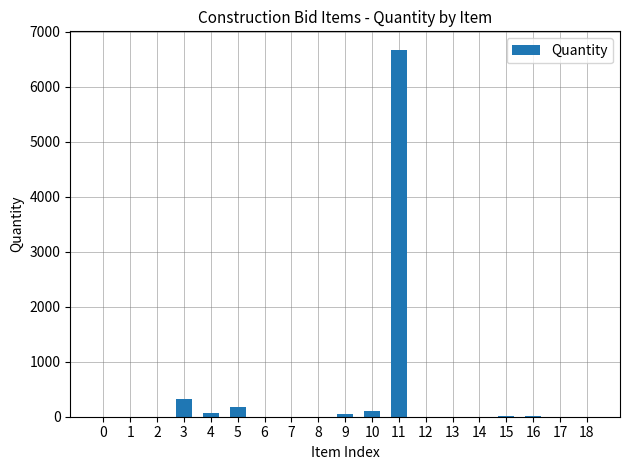

The chart shows a value of 320 at 3. True or false?

True